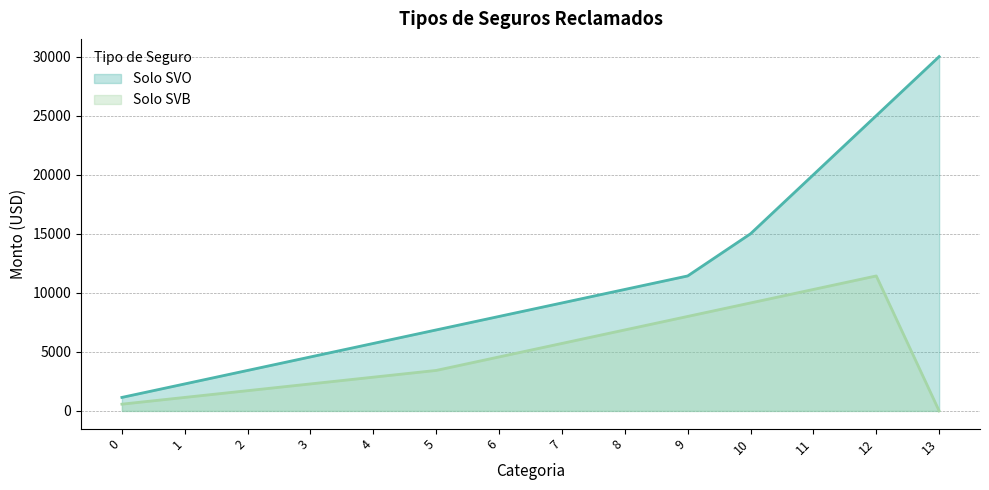

At which label is Solo SVB closest to 5714?

7